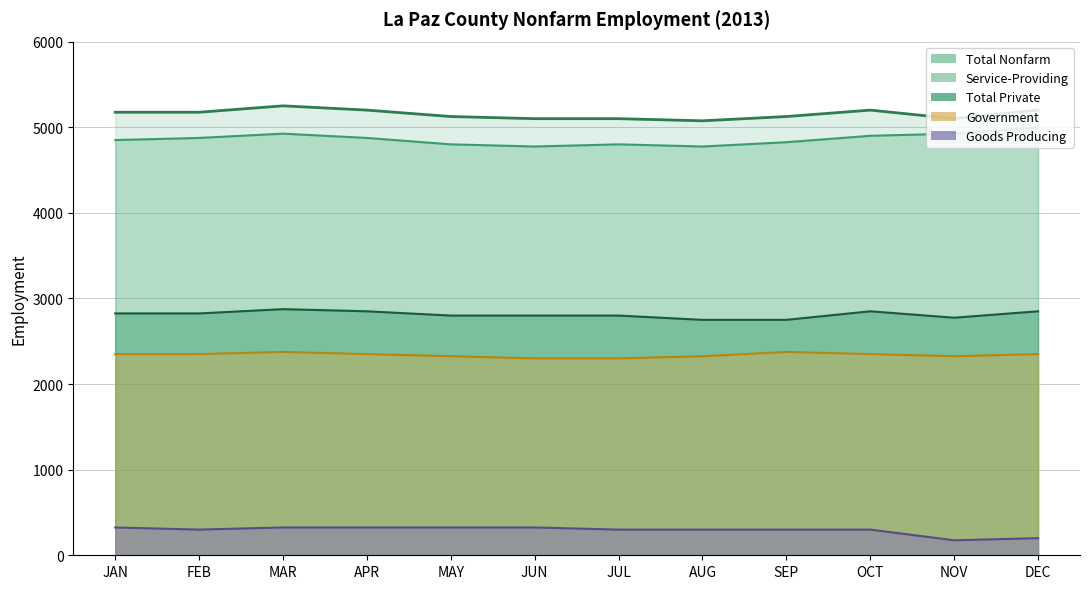

Rank the categories by Service-Providing value from lowest to highest.

JUN, AUG, MAY, JUL, SEP, JAN, FEB, APR, OCT, MAR, NOV, DEC